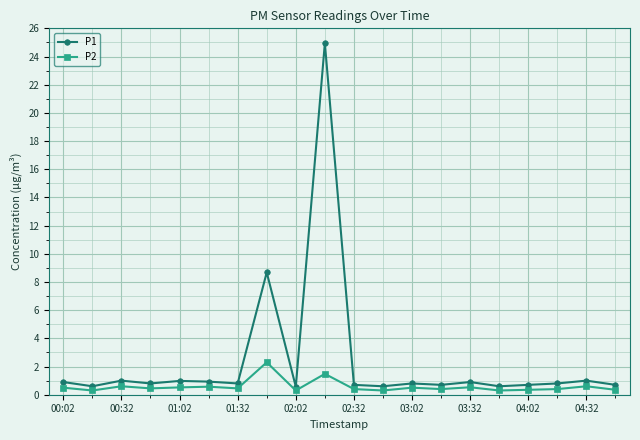

True or false: P1 has more than 1 interior local peaks.

True